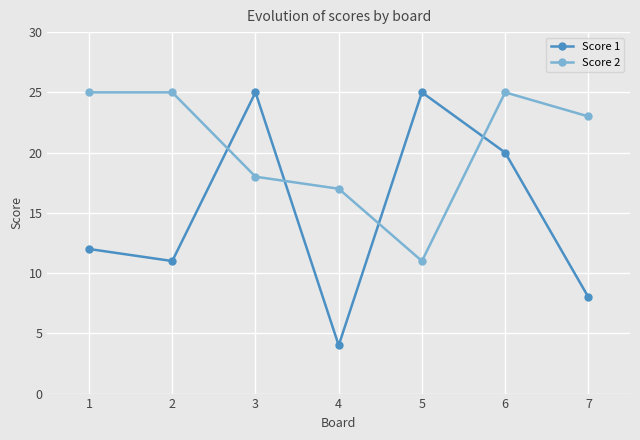

What is the difference between the Score 2 values at 4 and 3?

1